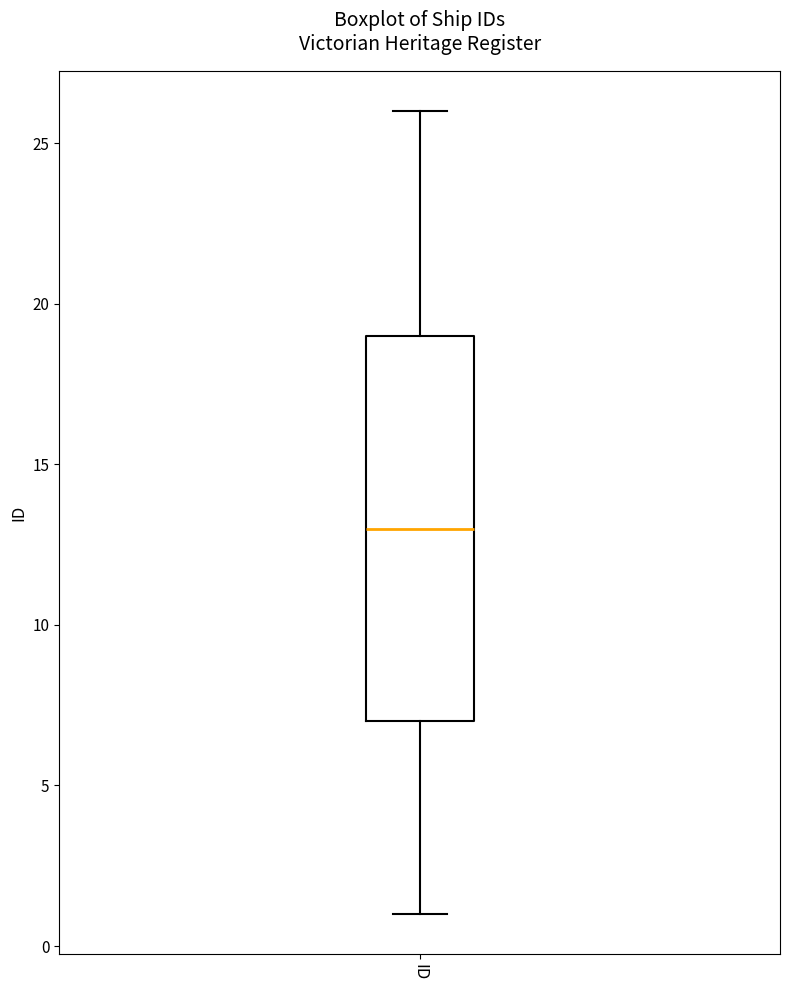

Where is the upper edge of the box for ID on the y-axis? The values are not printed on the chart, so give them approximately, as read against the axis.

19